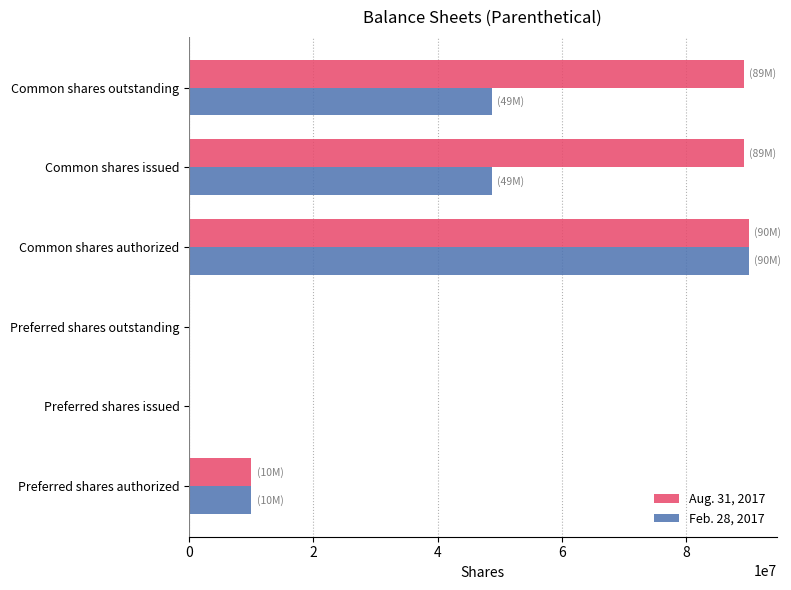

Which series has the largest total across all categories?

Aug. 31, 2017